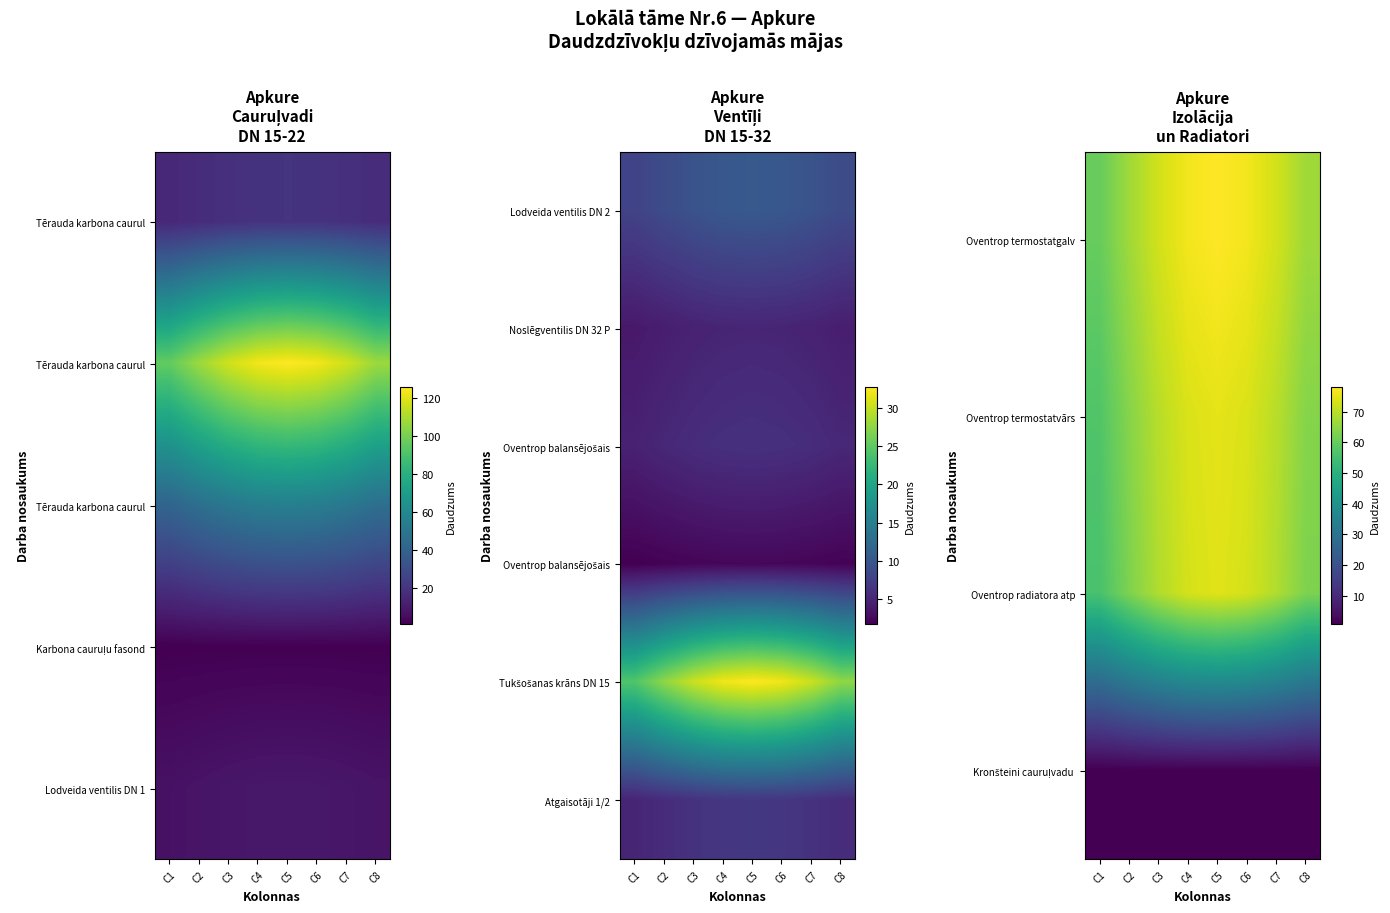

What is the spread (max minus min) of values at C6?

75.5